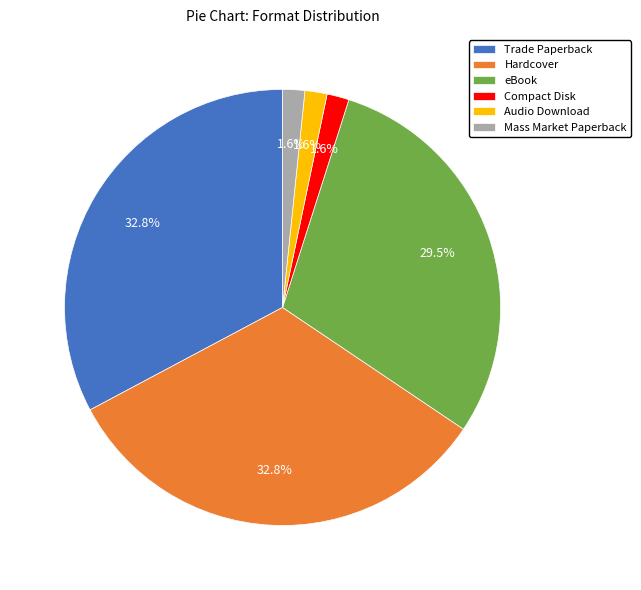

To the nearest percent, what percentage of the pie is Audio Download?

2%